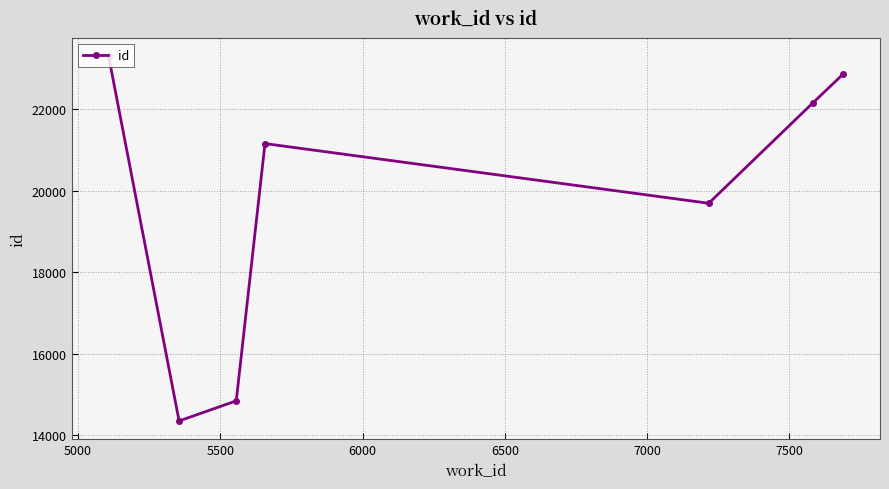

What is the average value?

19762